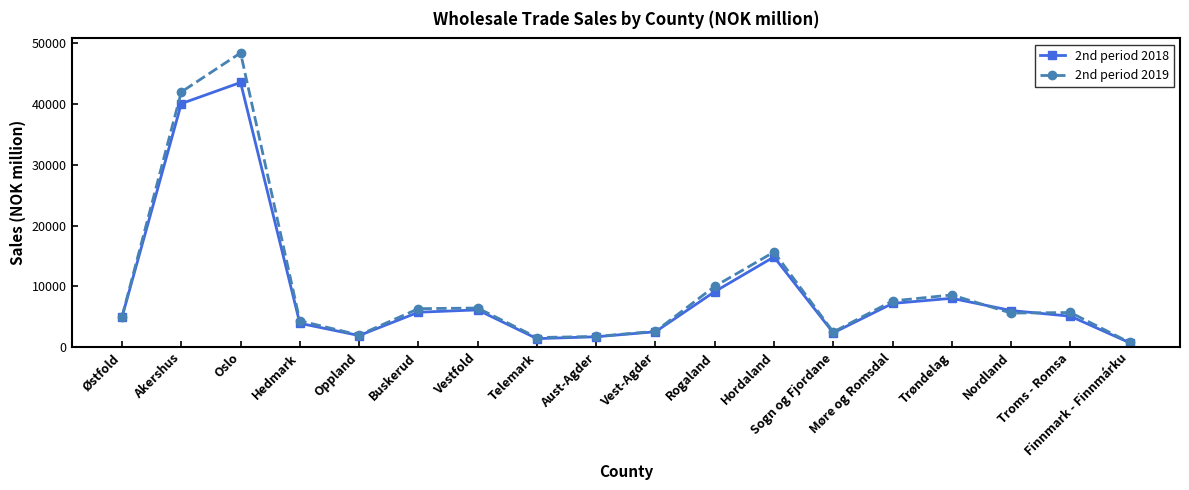

Which label corresponds to the largest value in the chart?

Oslo